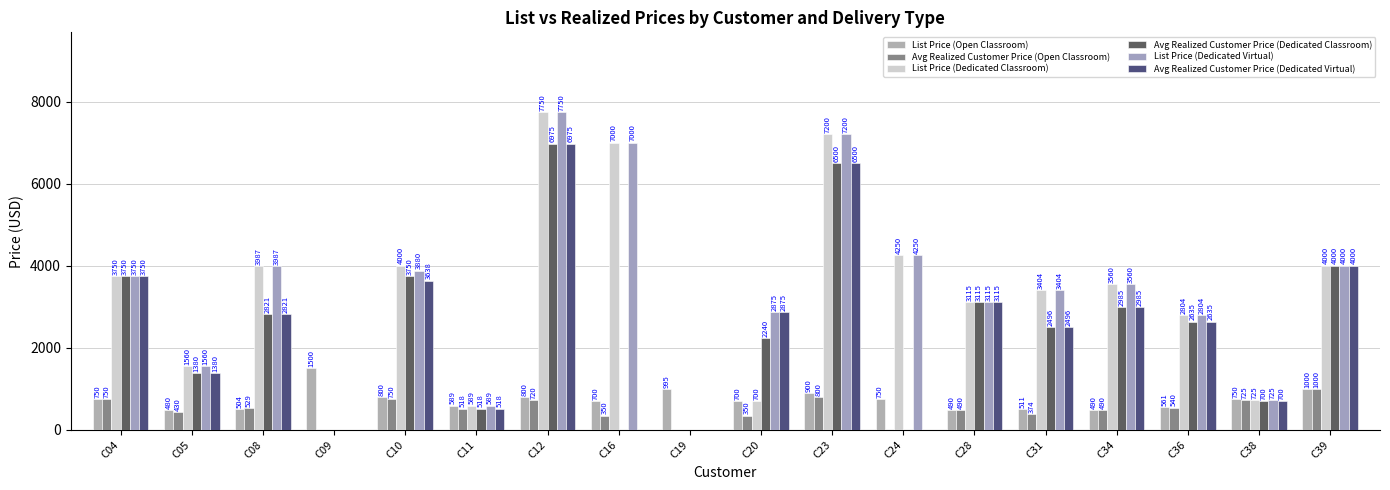

Are the bars grouped side by side (vs. stacked)?

Yes